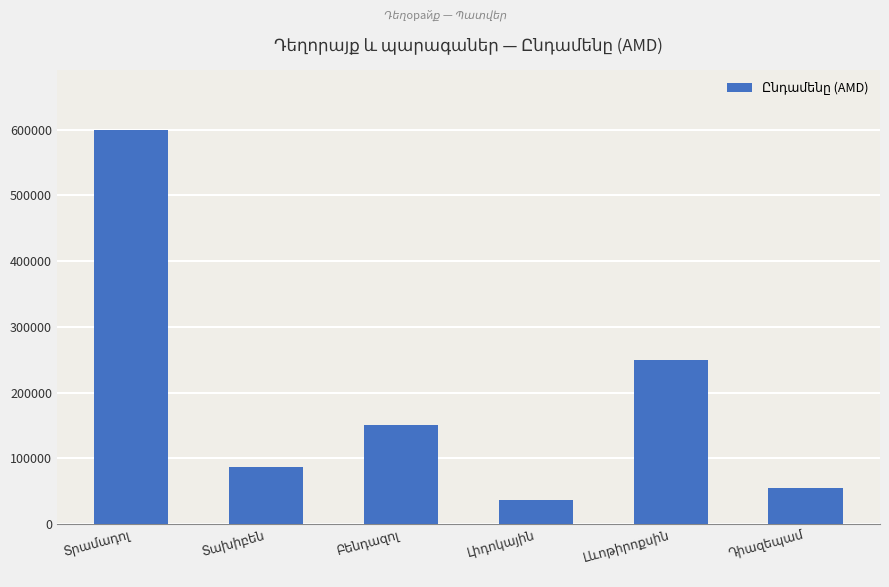

What is the difference between the maximum and minimum values?

563000